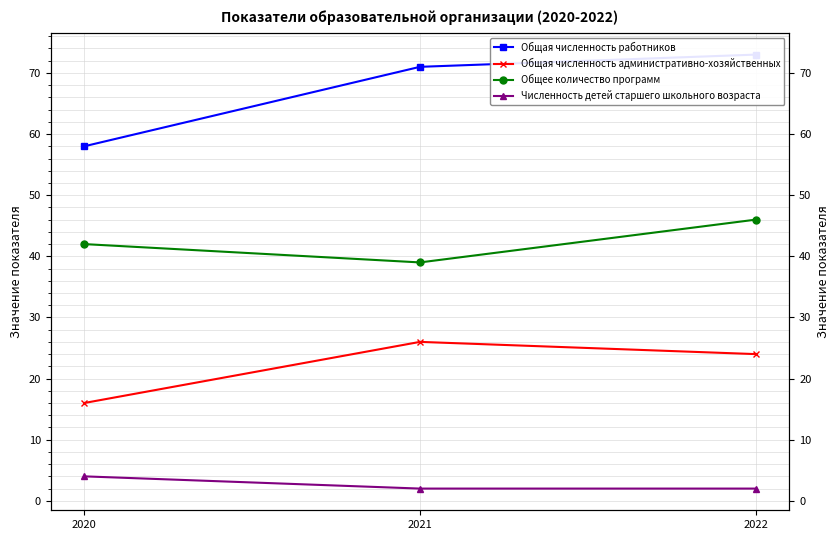

Which has a higher value, 2022 or 2020?

2022